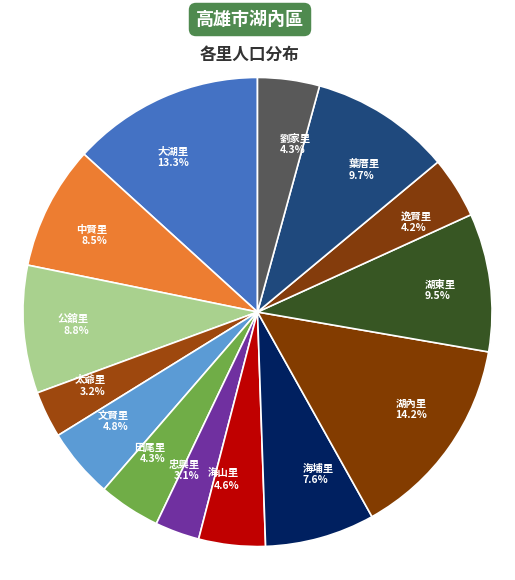

How many segments does this pie chart have?

14